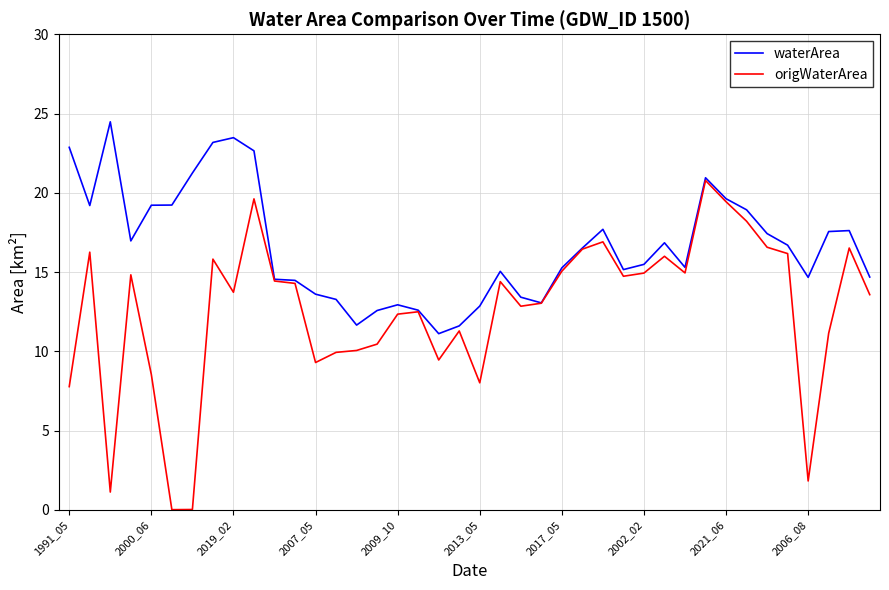

Does the chart display data point markers on the line(s)?

No